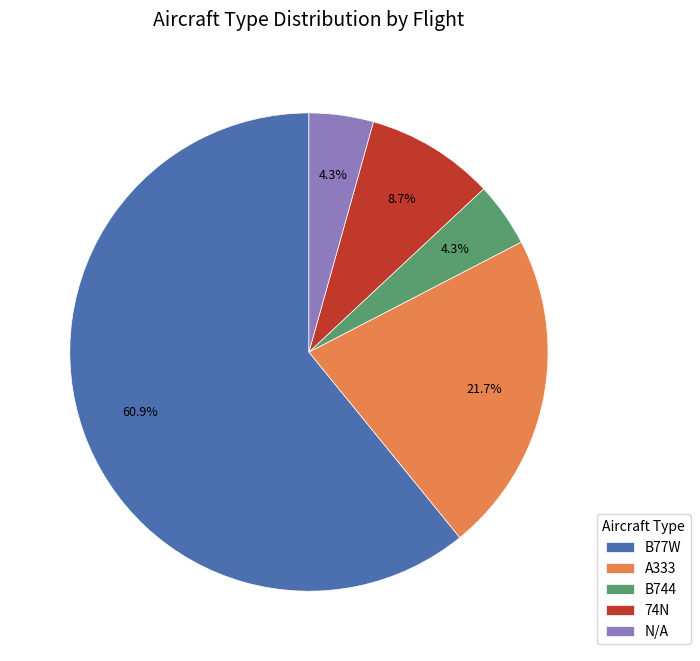

What is the ratio of the value at B744 to the value at N/A?

1.0